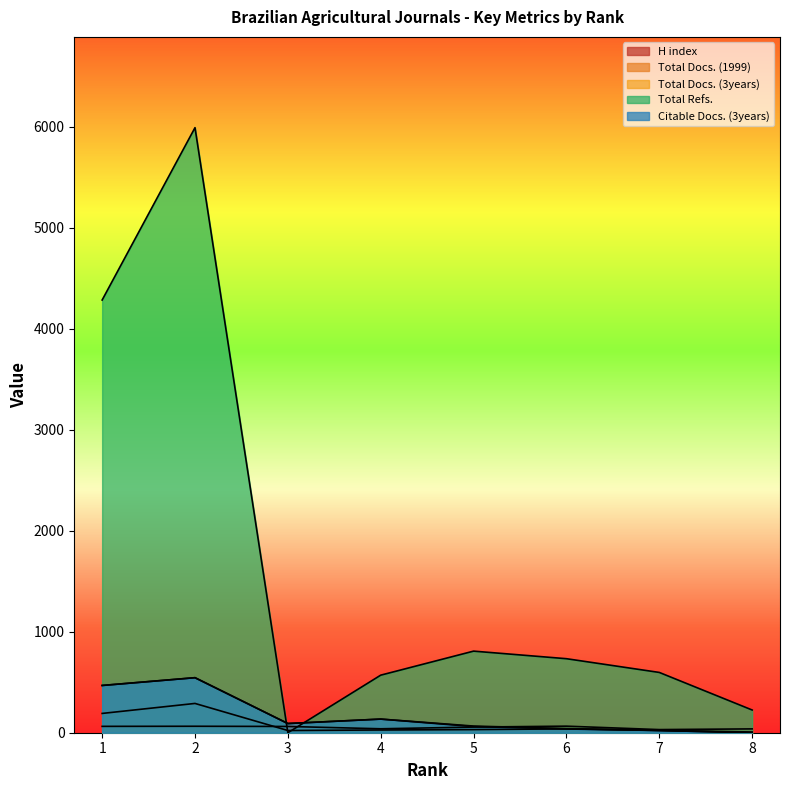

Is the value of Total Refs. at 7 greater than the value of Total Docs. (1999) at 2?

Yes